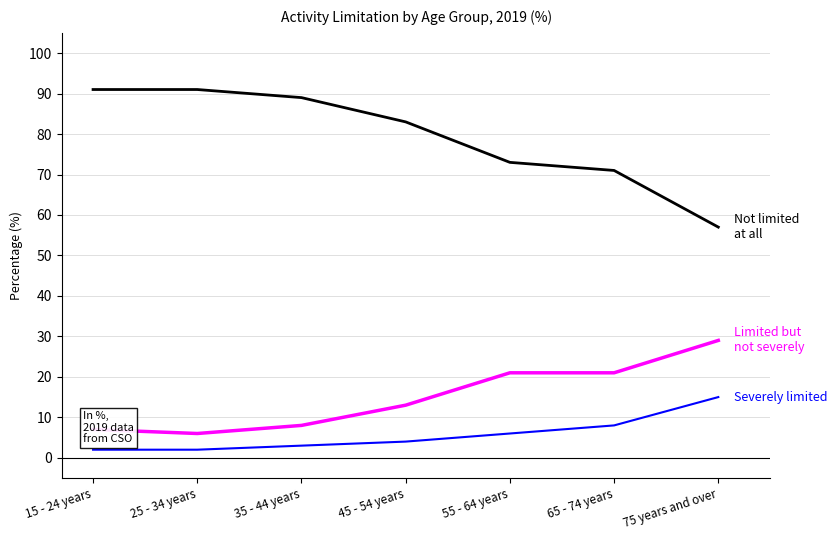

What is the total value across all series at 35 - 44 years?

100